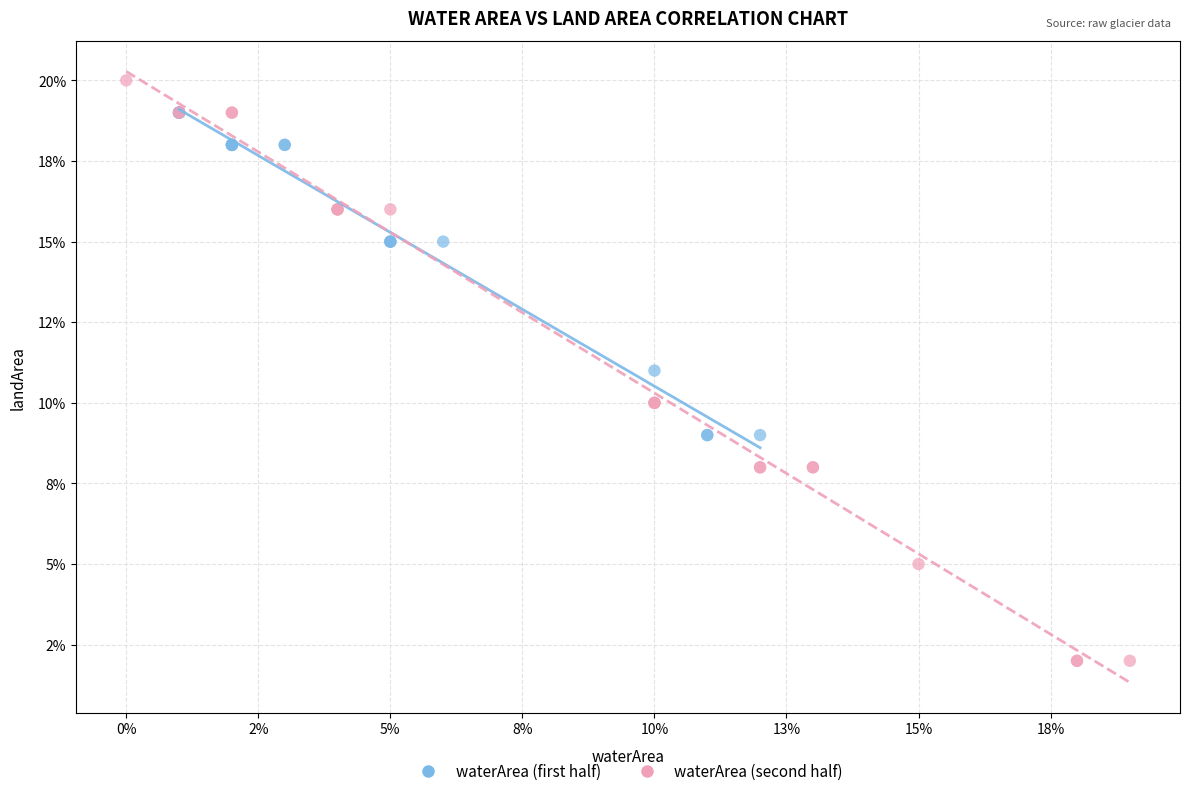

Which series reaches the maximum Y coordinate?

waterArea (second half)